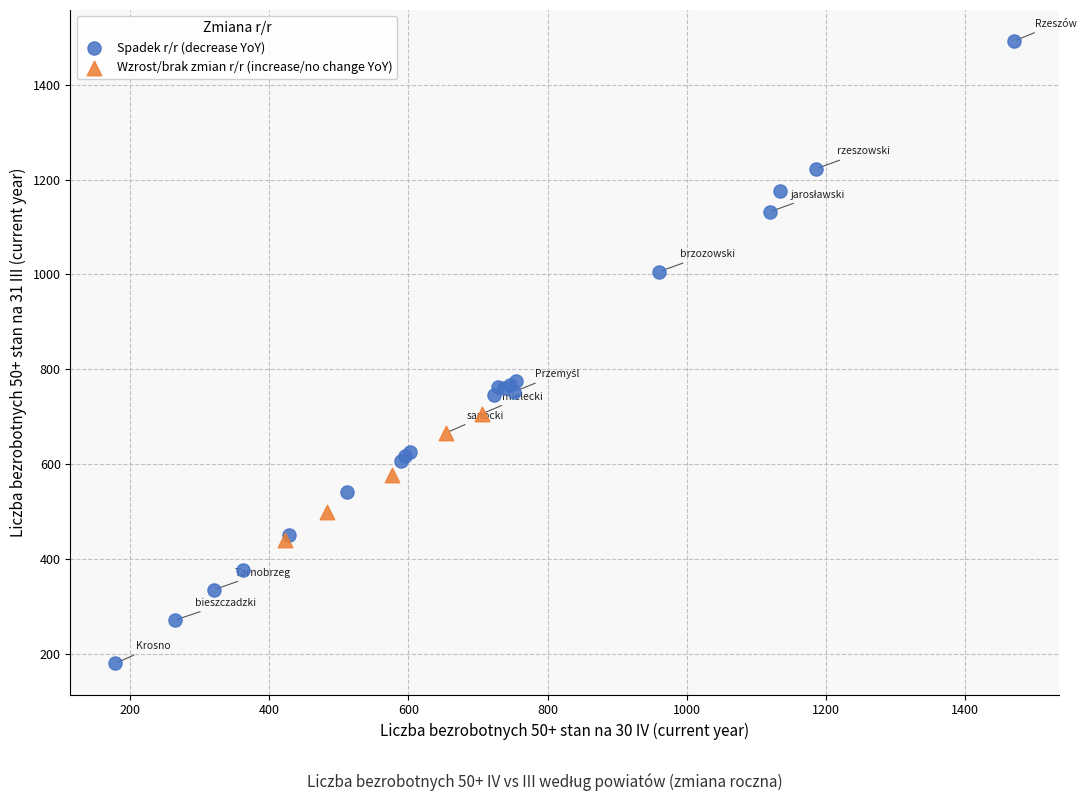

Which series has the widest spread of Y values?

Spadek r/r (decrease YoY)